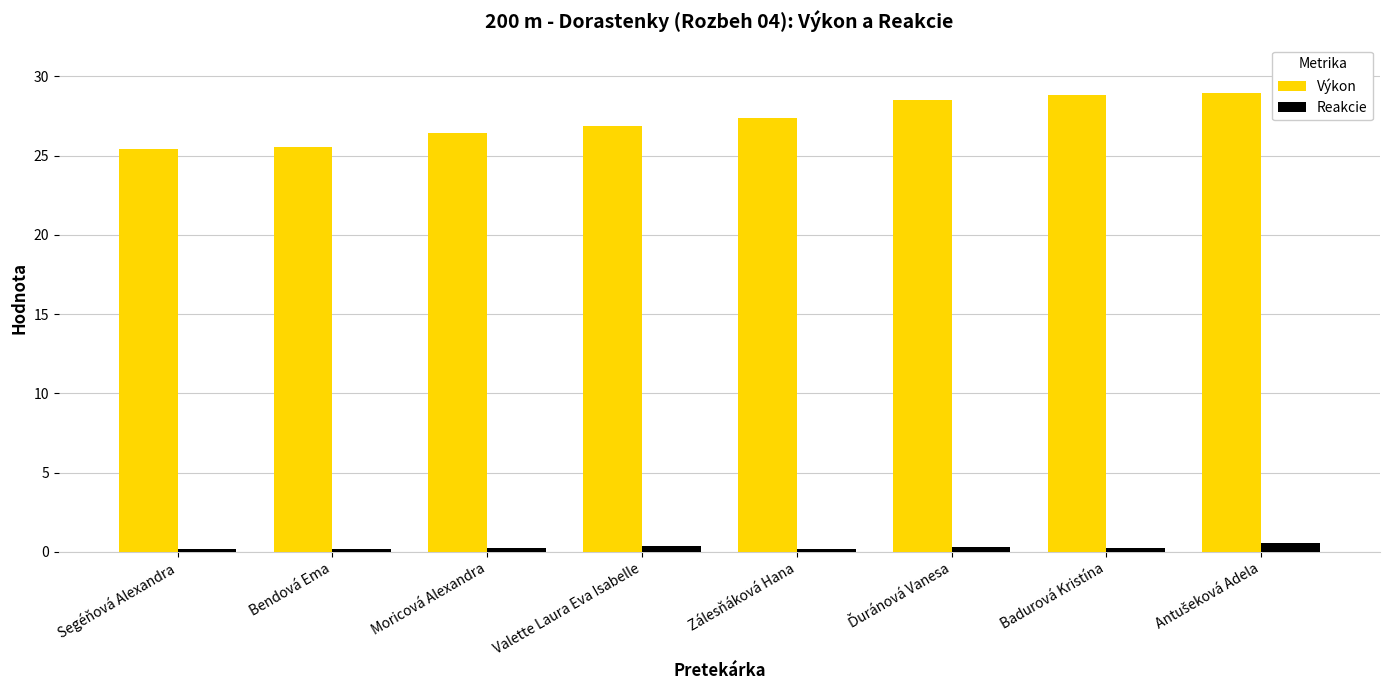

How many Výkon values are between 26 and 28?

3